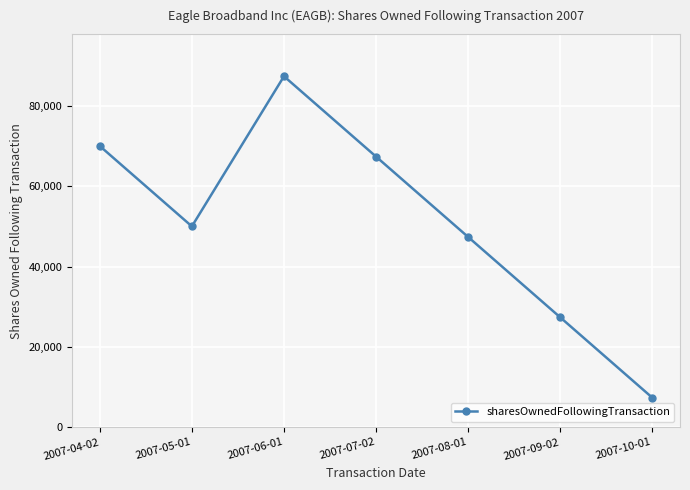

Where is the first local minimum?

2007-05-01